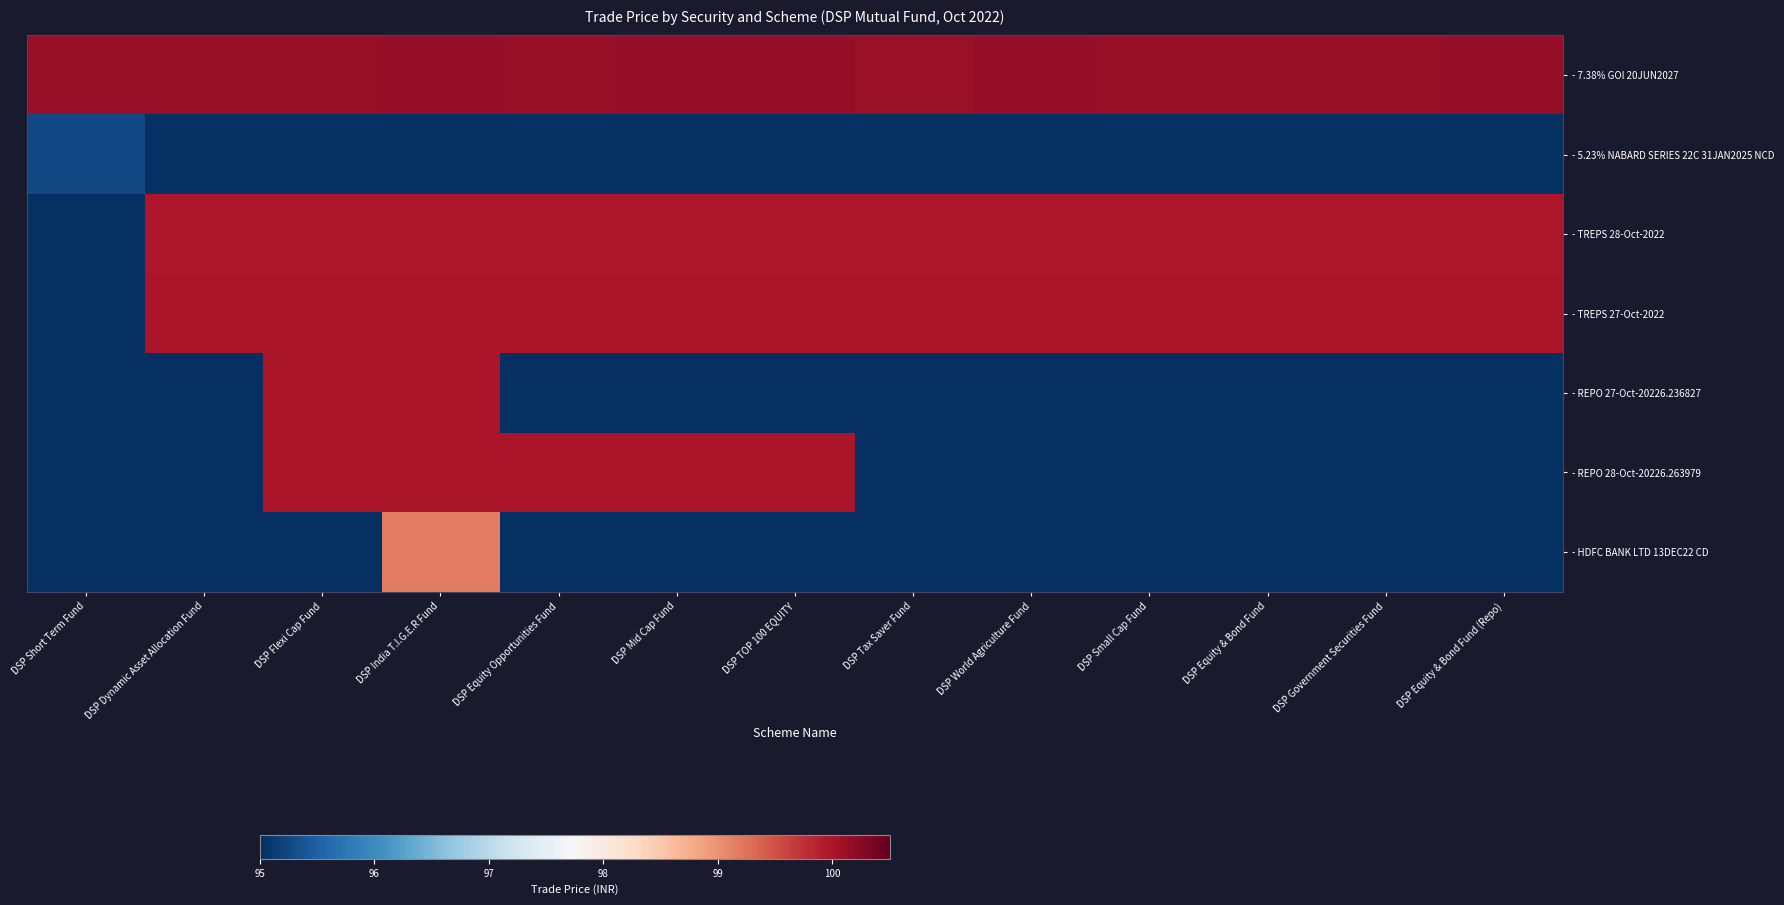

Reading left to right, transcribe all the data shown in this chart.

- 7.38% GOI 20JUN2027: DSP Short Term Fund=100.1	DSP Dynamic Asset Allocation Fund=100.1	DSP Flexi Cap Fund=100.1	DSP India T.I.G.E.R Fund=100.2	DSP Equity Opportunities Fund=100.1	DSP Mid Cap Fund=100.2	DSP TOP 100 EQUITY=100.2	DSP Tax Saver Fund=100.1	DSP World Agriculture Fund=100.2	DSP Small Cap Fund=100.1	DSP Equity & Bond Fund=100.2	DSP Government Securities Fund=100.1	DSP Equity & Bond Fund (Repo)=100.2
- 5.23% NABARD SERIES 22C 31JAN2025 NCD: DSP Short Term Fund=95.3	DSP Dynamic Asset Allocation Fund=0.0	DSP Flexi Cap Fund=0.0	DSP India T.I.G.E.R Fund=0.0	DSP Equity Opportunities Fund=0.0	DSP Mid Cap Fund=0.0	DSP TOP 100 EQUITY=0.0	DSP Tax Saver Fund=0.0	DSP World Agriculture Fund=0.0	DSP Small Cap Fund=0.0	DSP Equity & Bond Fund=0.0	DSP Government Securities Fund=0.0	DSP Equity & Bond Fund (Repo)=0.0
- TREPS 28-Oct-2022: DSP Short Term Fund=0.0	DSP Dynamic Asset Allocation Fund=100.0	DSP Flexi Cap Fund=100.0	DSP India T.I.G.E.R Fund=100.0	DSP Equity Opportunities Fund=100.0	DSP Mid Cap Fund=100.0	DSP TOP 100 EQUITY=100.0	DSP Tax Saver Fund=100.0	DSP World Agriculture Fund=100.0	DSP Small Cap Fund=100.0	DSP Equity & Bond Fund=100.0	DSP Government Securities Fund=100.0	DSP Equity & Bond Fund (Repo)=100.0
- TREPS 27-Oct-2022: DSP Short Term Fund=0.0	DSP Dynamic Asset Allocation Fund=100.0	DSP Flexi Cap Fund=100.0	DSP India T.I.G.E.R Fund=100.0	DSP Equity Opportunities Fund=100.0	DSP Mid Cap Fund=100.0	DSP TOP 100 EQUITY=100.0	DSP Tax Saver Fund=100.0	DSP World Agriculture Fund=100.0	DSP Small Cap Fund=100.0	DSP Equity & Bond Fund=100.0	DSP Government Securities Fund=100.0	DSP Equity & Bond Fund (Repo)=100.0
- REPO 27-Oct-20226.236827: DSP Short Term Fund=0.0	DSP Dynamic Asset Allocation Fund=0.0	DSP Flexi Cap Fund=100.0	DSP India T.I.G.E.R Fund=100.0	DSP Equity Opportunities Fund=0.0	DSP Mid Cap Fund=0.0	DSP TOP 100 EQUITY=0.0	DSP Tax Saver Fund=0.0	DSP World Agriculture Fund=0.0	DSP Small Cap Fund=0.0	DSP Equity & Bond Fund=0.0	DSP Government Securities Fund=0.0	DSP Equity & Bond Fund (Repo)=0.0
- REPO 28-Oct-20226.263979: DSP Short Term Fund=0.0	DSP Dynamic Asset Allocation Fund=0.0	DSP Flexi Cap Fund=100.0	DSP India T.I.G.E.R Fund=100.0	DSP Equity Opportunities Fund=100.0	DSP Mid Cap Fund=100.0	DSP TOP 100 EQUITY=100.0	DSP Tax Saver Fund=0.0	DSP World Agriculture Fund=0.0	DSP Small Cap Fund=0.0	DSP Equity & Bond Fund=0.0	DSP Government Securities Fund=0.0	DSP Equity & Bond Fund (Repo)=0.0
- HDFC BANK LTD 13DEC22 CD: DSP Short Term Fund=0.0	DSP Dynamic Asset Allocation Fund=0.0	DSP Flexi Cap Fund=0.0	DSP India T.I.G.E.R Fund=99.2	DSP Equity Opportunities Fund=0.0	DSP Mid Cap Fund=0.0	DSP TOP 100 EQUITY=0.0	DSP Tax Saver Fund=0.0	DSP World Agriculture Fund=0.0	DSP Small Cap Fund=0.0	DSP Equity & Bond Fund=0.0	DSP Government Securities Fund=0.0	DSP Equity & Bond Fund (Repo)=0.0